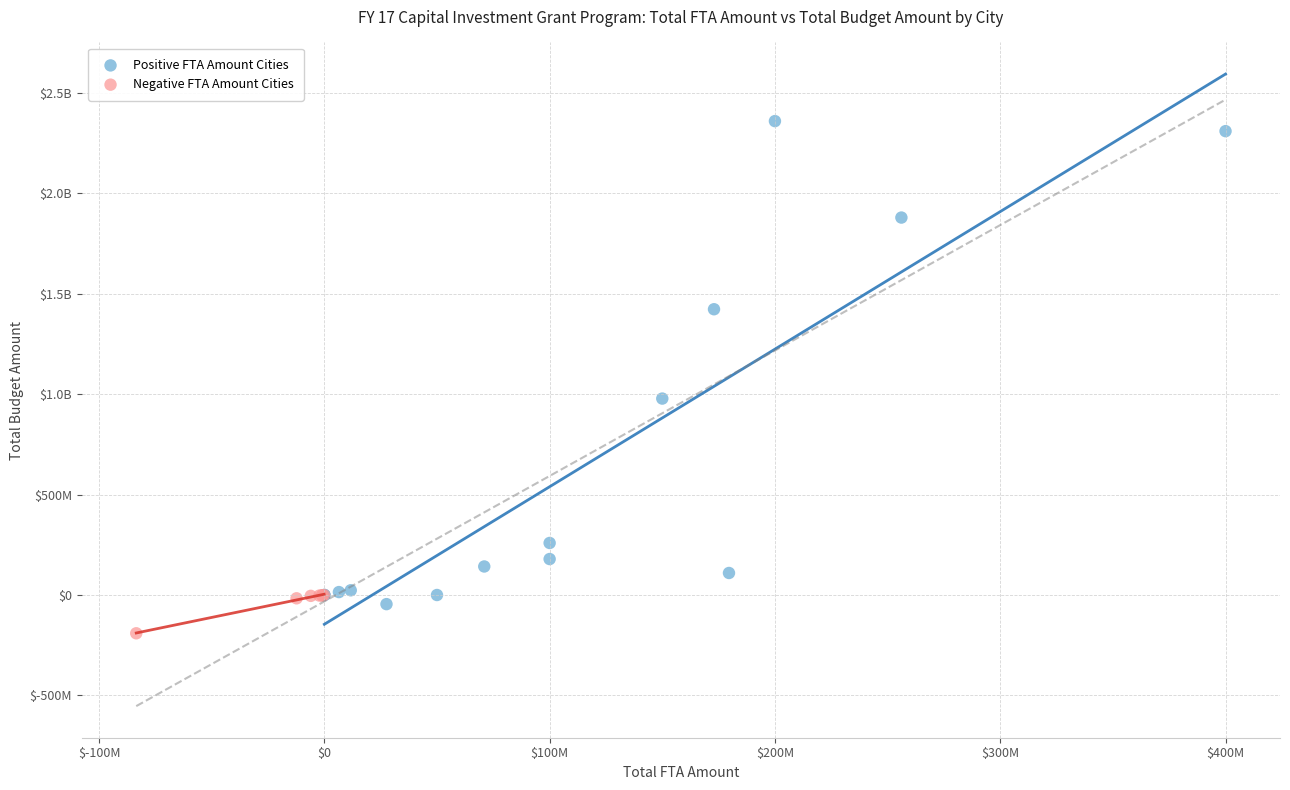

What are all the series names shown in the legend?

Positive FTA Amount Cities, Negative FTA Amount Cities